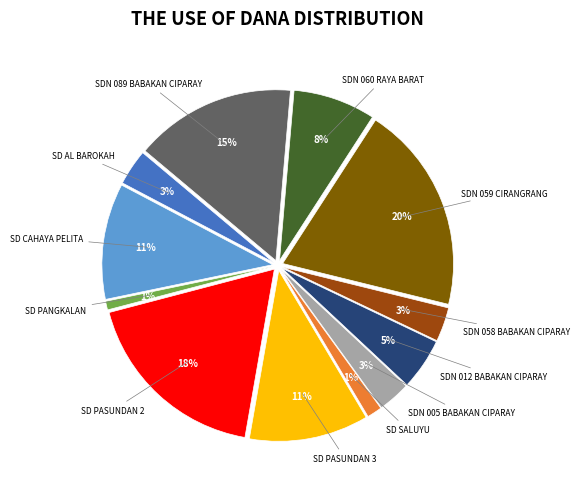

Which category has the smallest portion of the pie?

SD PANGKALAN